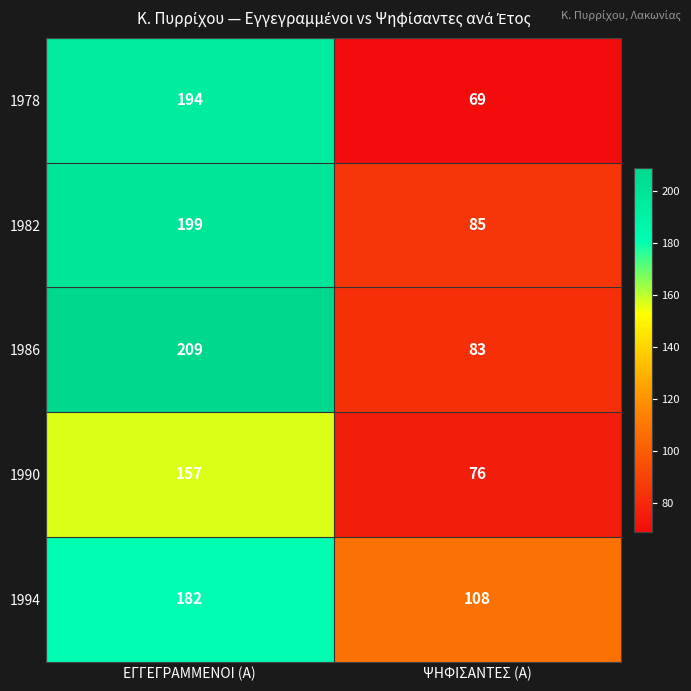

Which label corresponds to the largest value in the chart?

ΕΓΓΕΓΡΑΜΜΕΝΟΙ (Α)